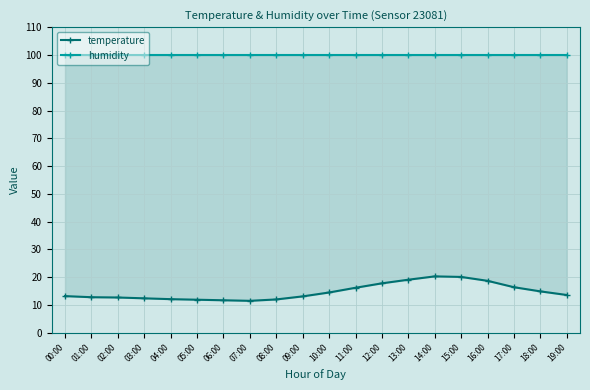

Reading left to right, list all the values displayed in this chart.

temperature: 13.2	12.8	12.7	12.4	12.1	11.9	11.7	11.5	12.0	13.1	14.5	16.2	17.8	19.1	20.3	20.1	18.7	16.4	14.9	13.6
humidity: 99.9	99.9	99.9	99.9	99.9	99.9	99.9	99.9	99.9	99.9	99.9	99.9	99.9	99.9	99.9	99.9	99.9	99.9	99.9	99.9